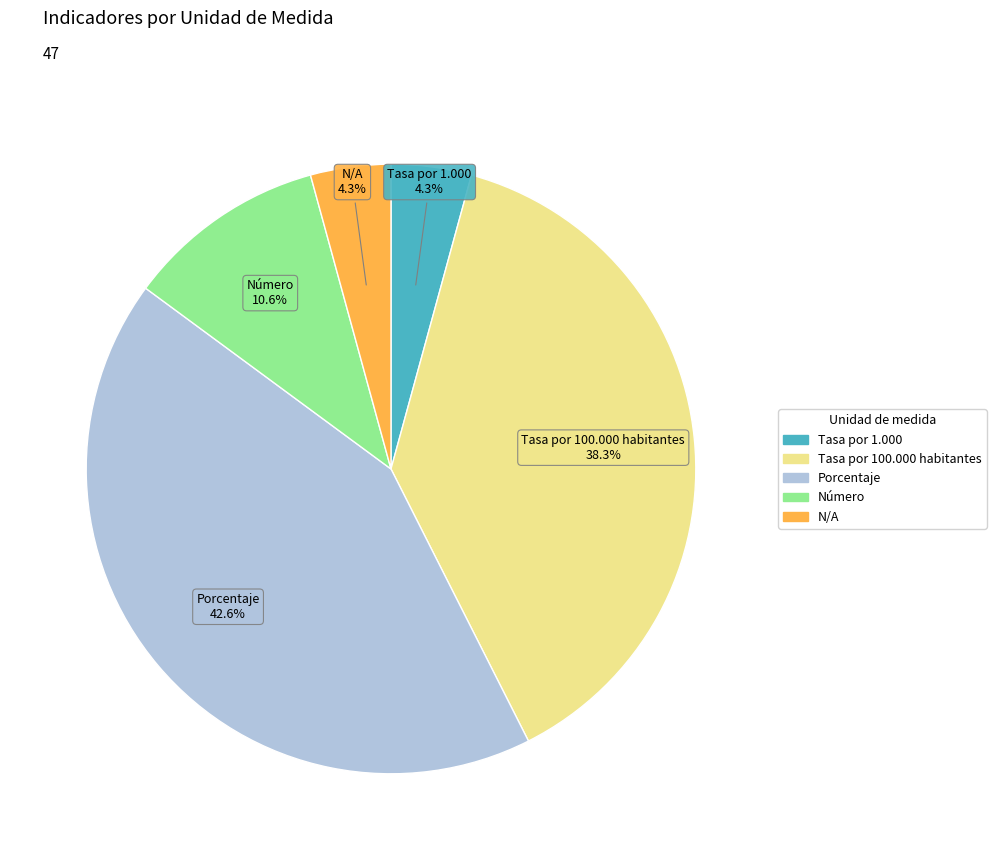

How many segments does this pie chart have?

5